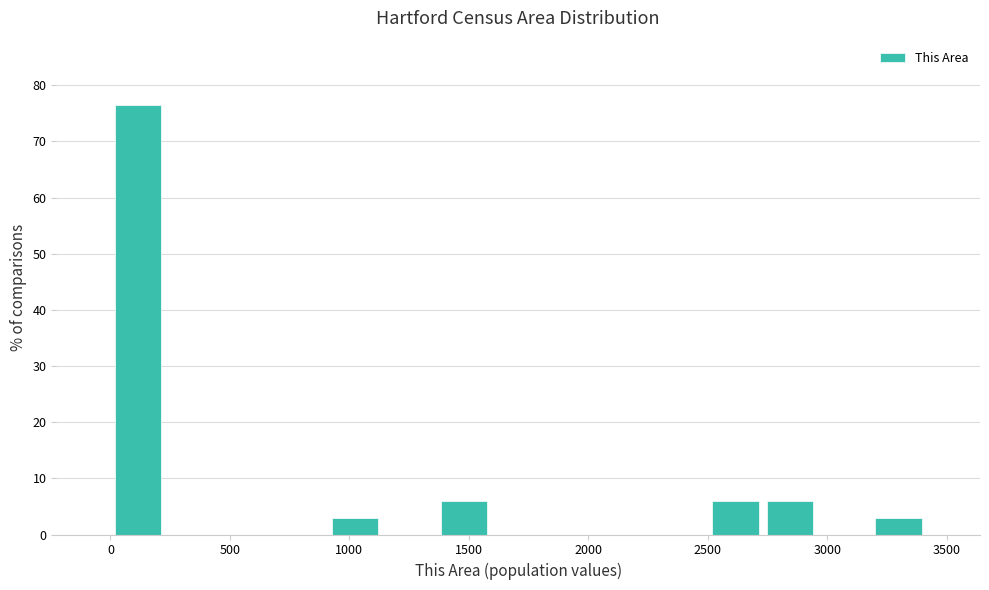

Over which range of the x-axis is the bar tallest?

0 to 250